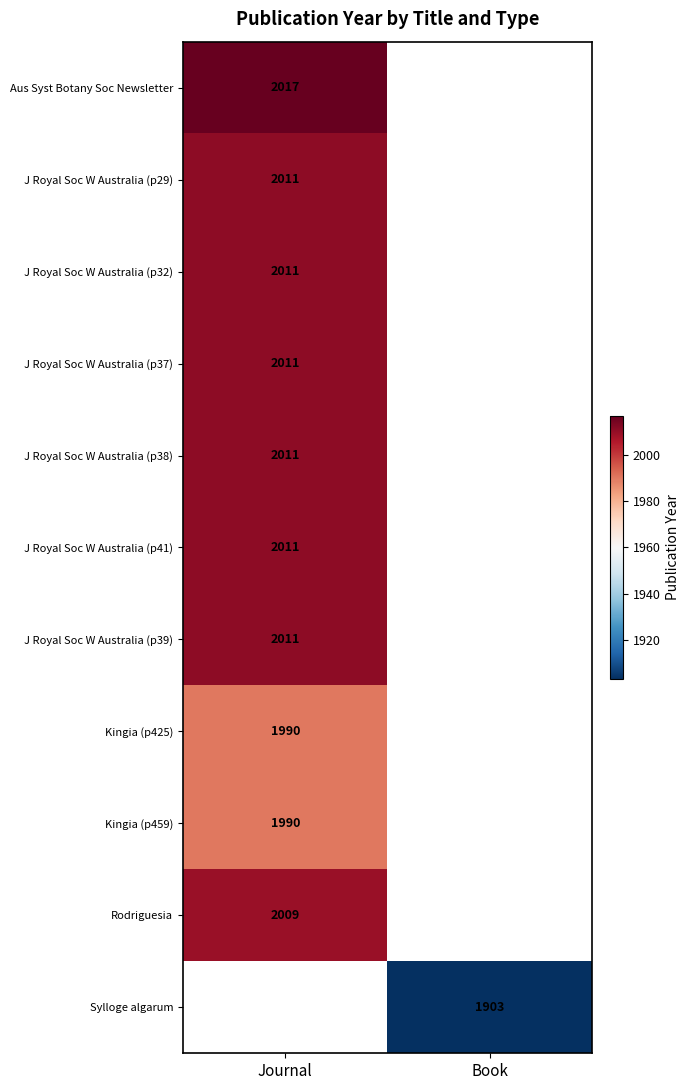

True or false: J Royal Soc W Australia (p37) has a value of 2691 at Journal.

False